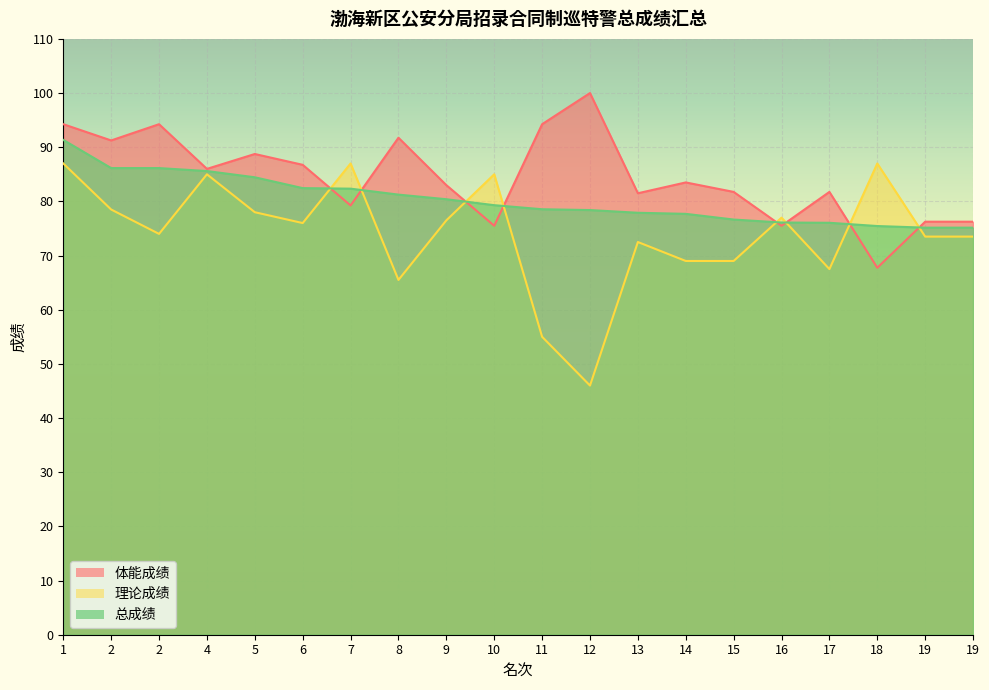

What are all the series names shown in the legend?

体能成绩, 理论成绩, 总成绩